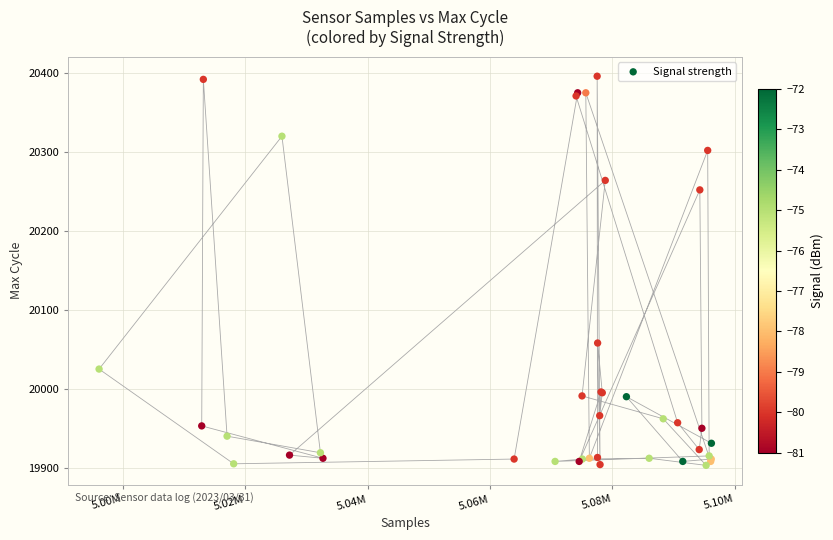

What Y value in the scatter plot is closest to 20149?

20058